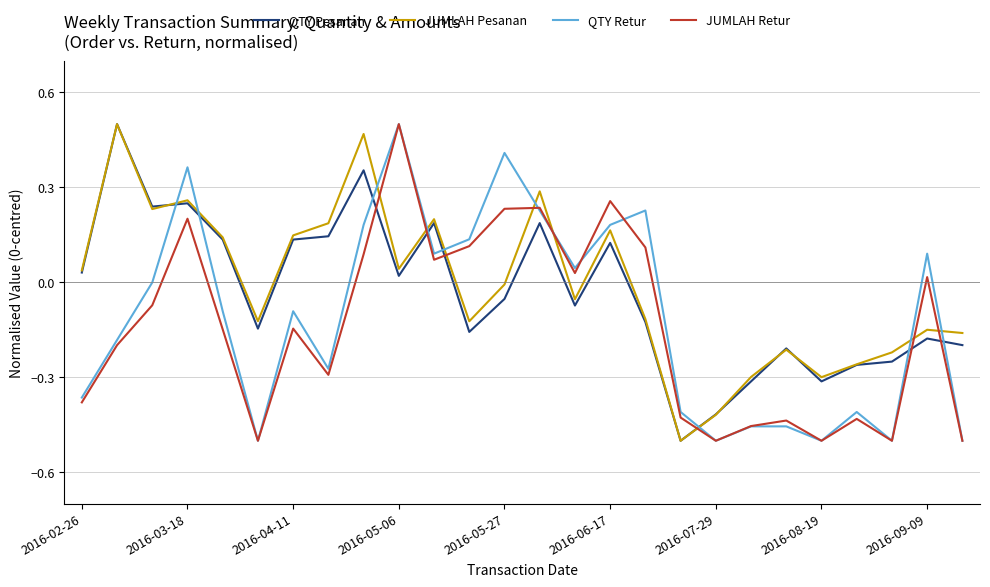

True or false: JUMLAH Pesanan and QTY Retur cross at least once.

True